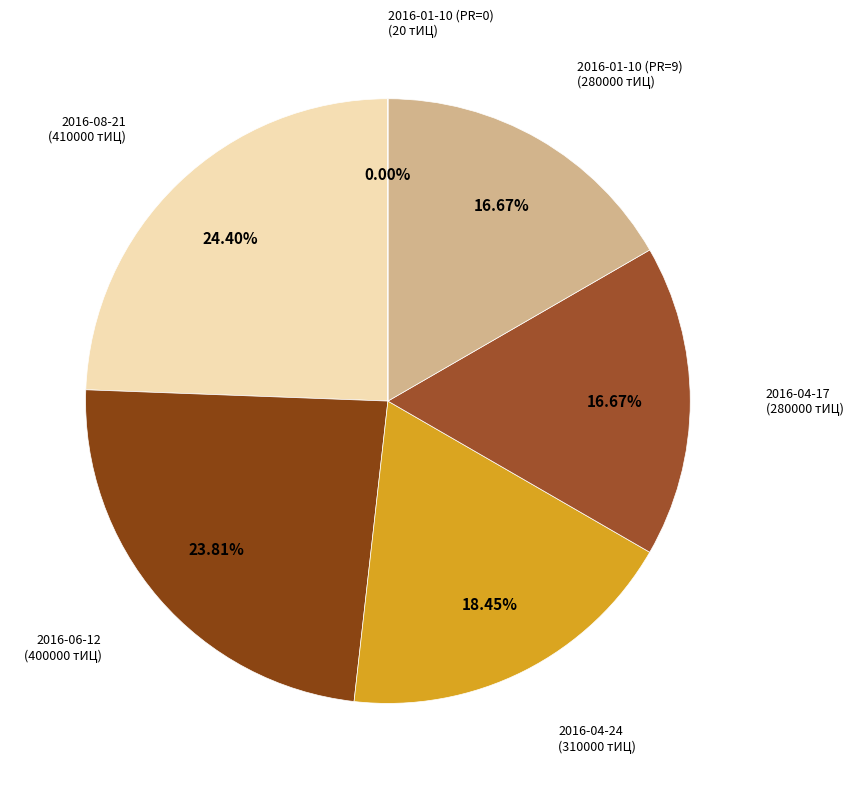

Does 2016-04-17 represent more than half of the total?

No